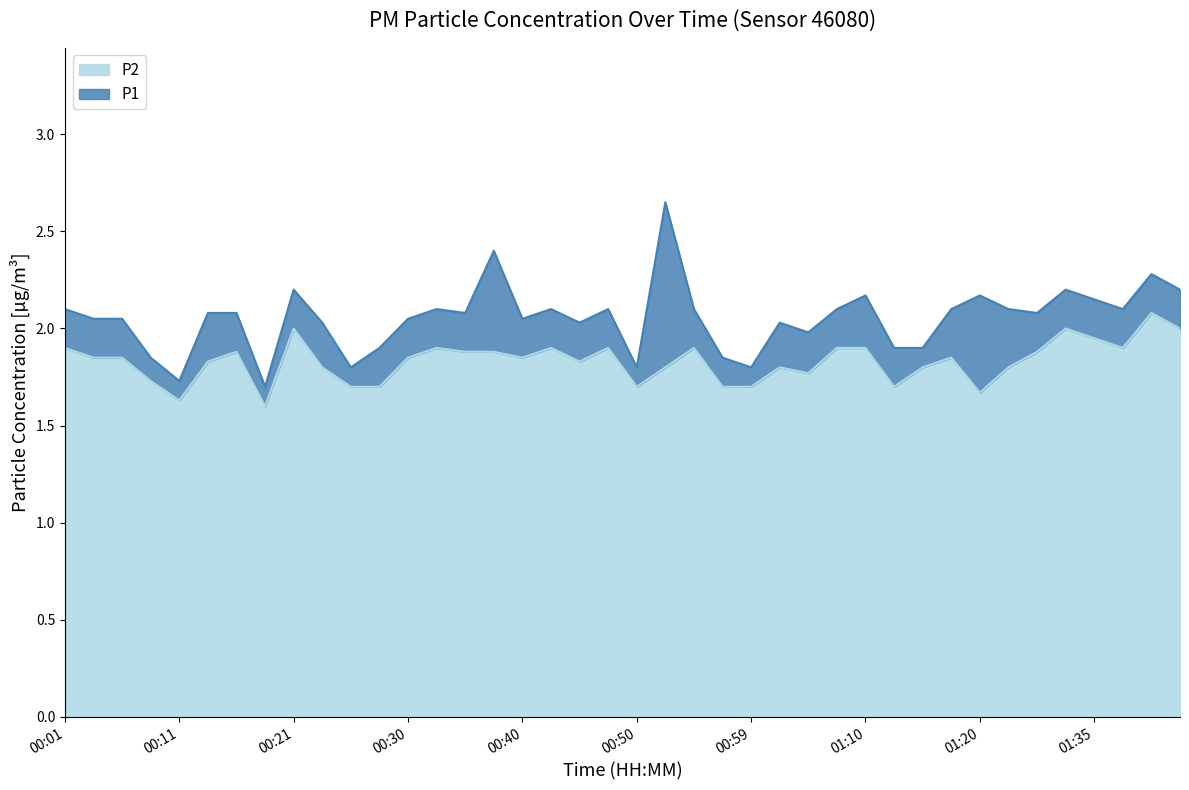

What is the difference between the second highest and second lowest values in the P1 series?

0.7